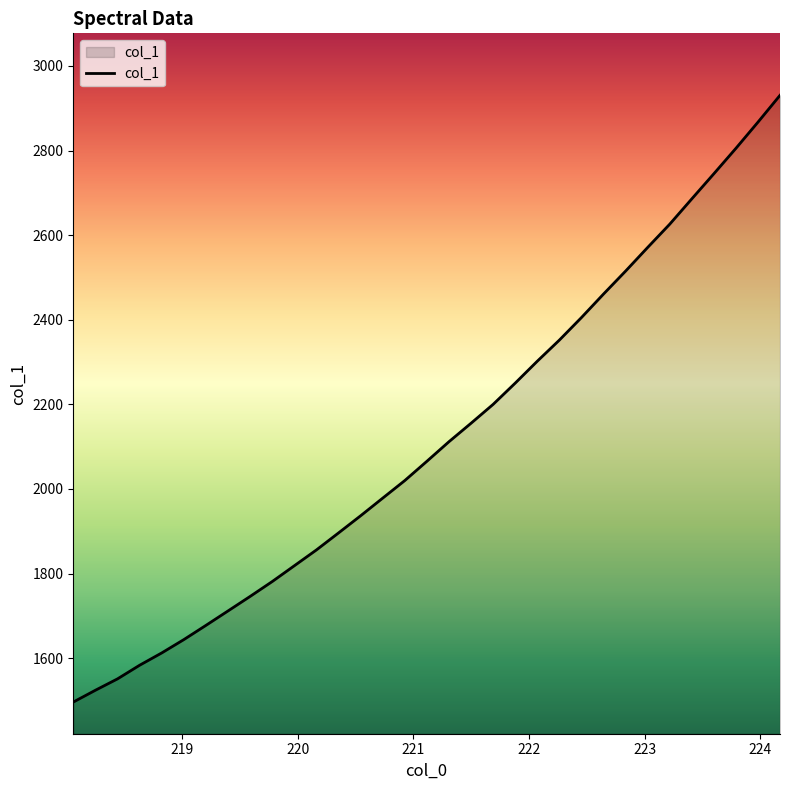

What is the greatest value displayed?

2930.6